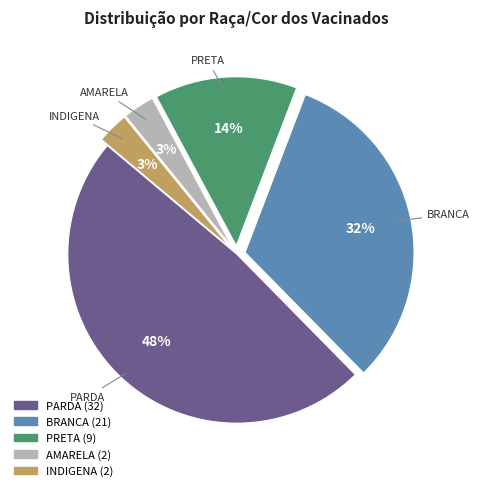

Is the sum of PARDA and AMARELA greater than half?

Yes